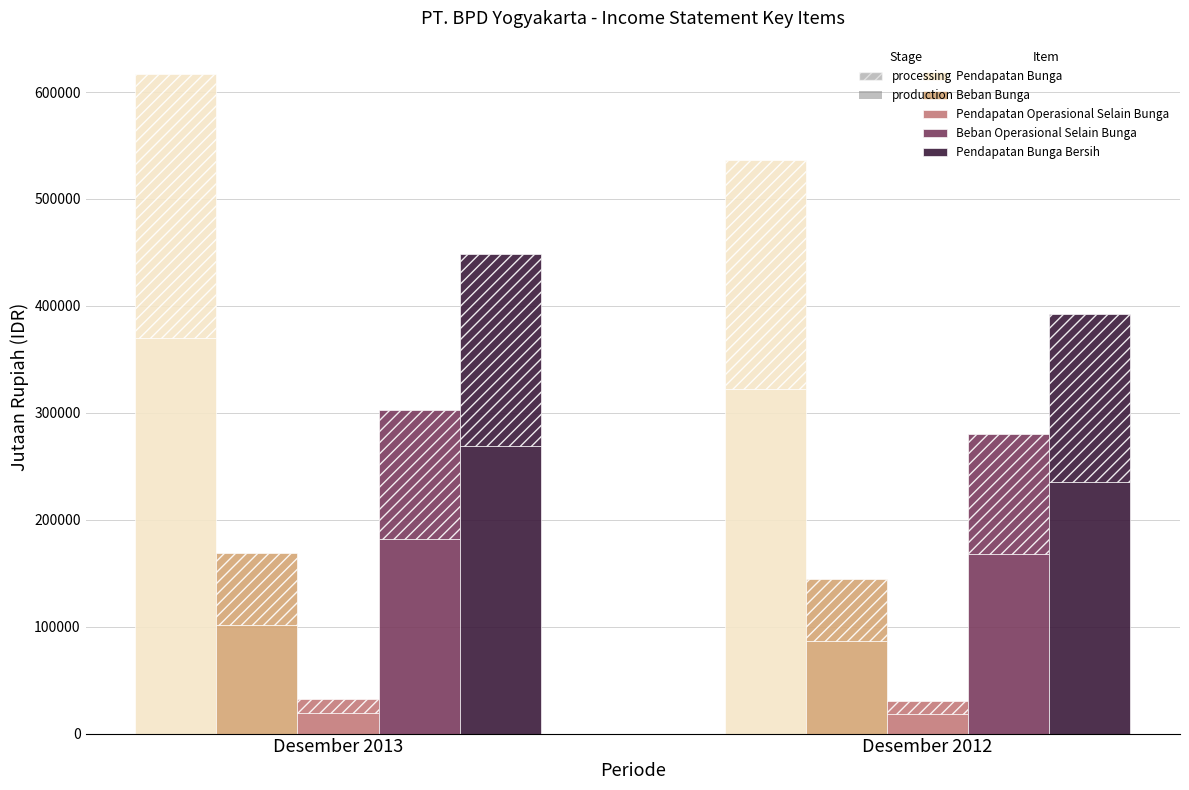

How many values in the Pendapatan Bunga series exceed 370298?

1